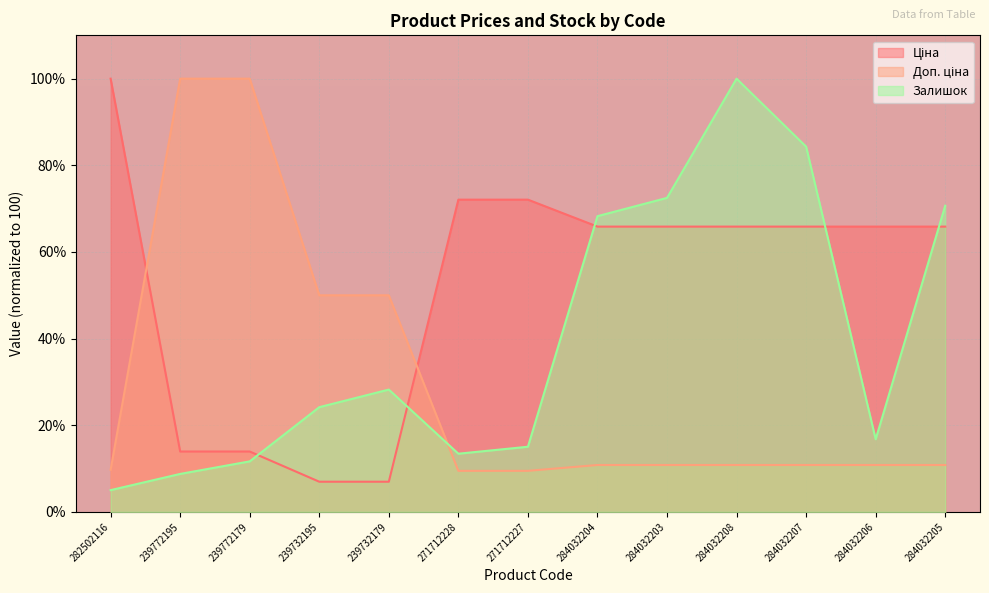

Is it true that Залишок equals 11.7 at 239772179?

True